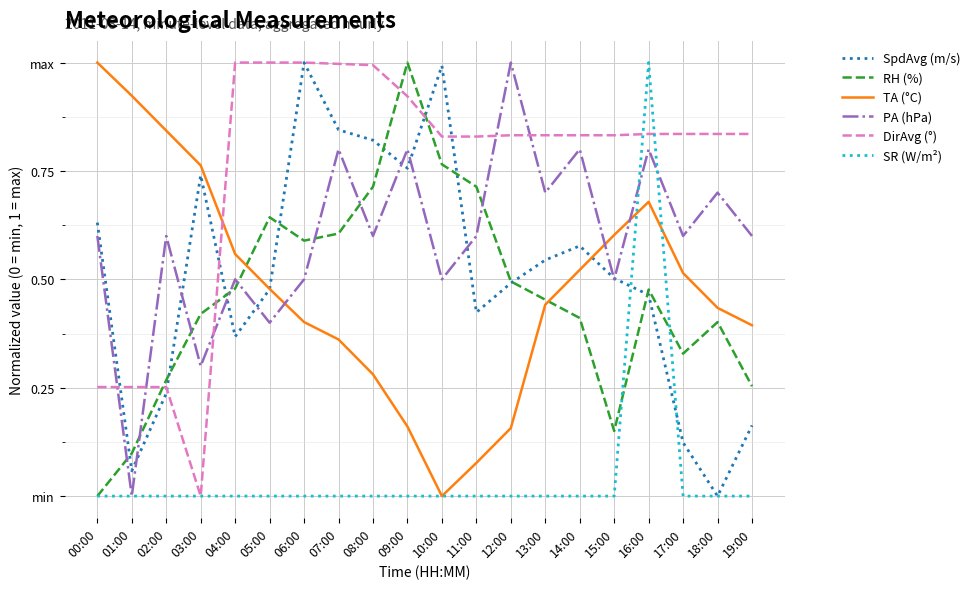

Is the value of SR (W/m²) at 00:00 greater than the value of TA (°C) at 00:00?

No